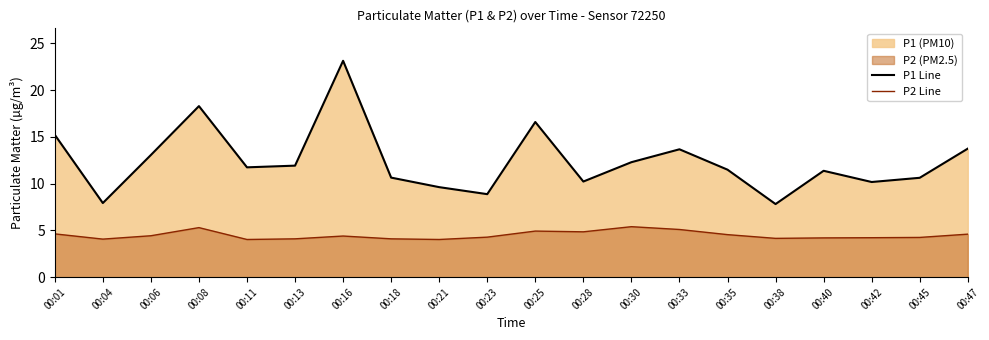

How many data points in P1 Line are above 11?

12